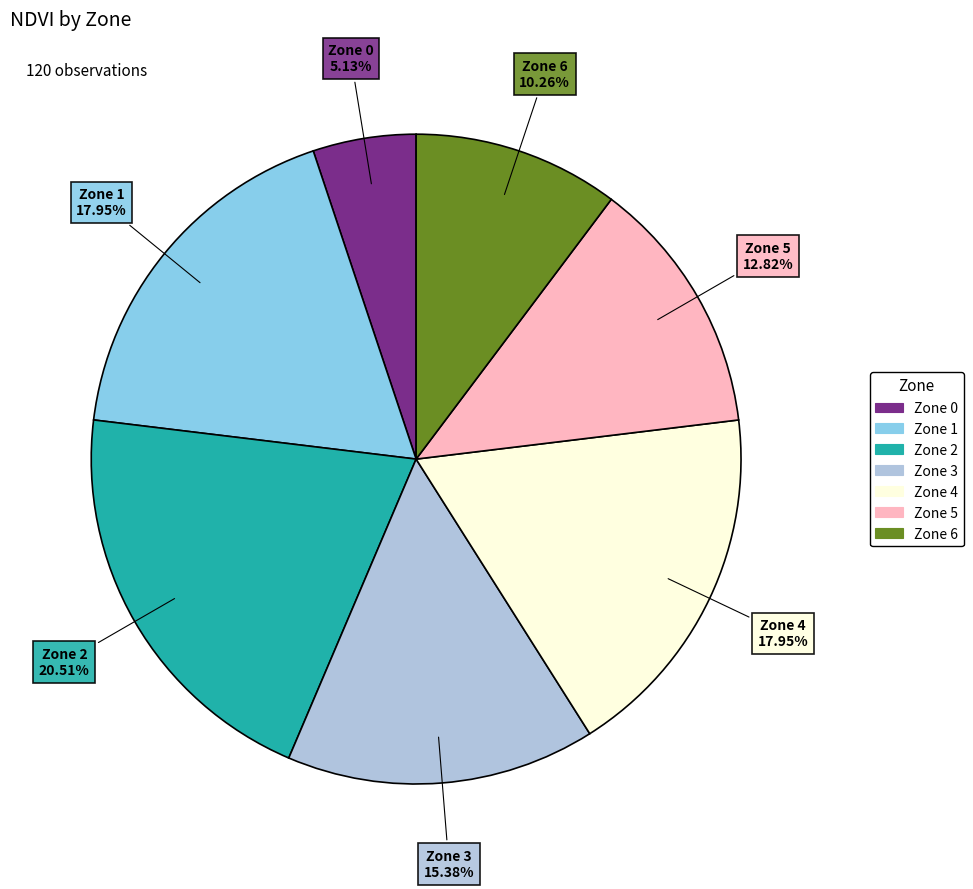

What is the smallest slice in the pie chart?

Zone 0